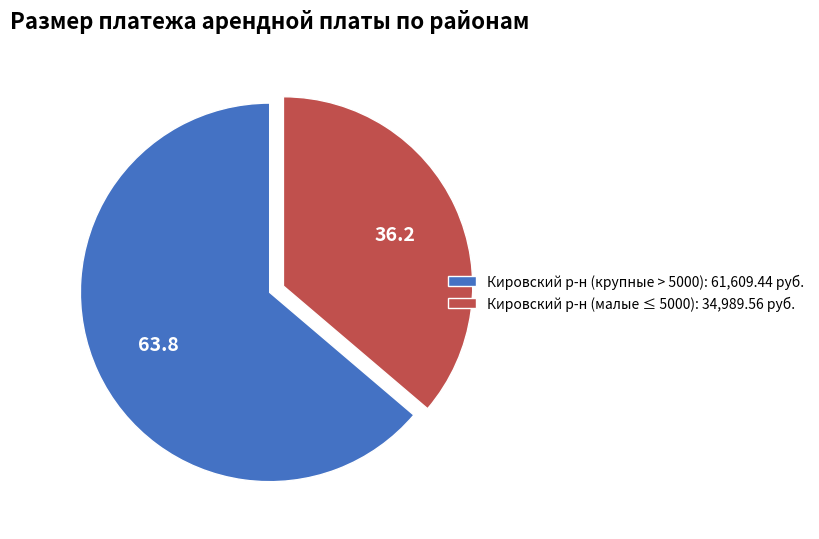

Between Кировский р-н (малые ≤ 5000): 34,989.56 руб. and Кировский р-н (крупные > 5000): 61,609.44 руб., which is larger?

Кировский р-н (крупные > 5000): 61,609.44 руб.